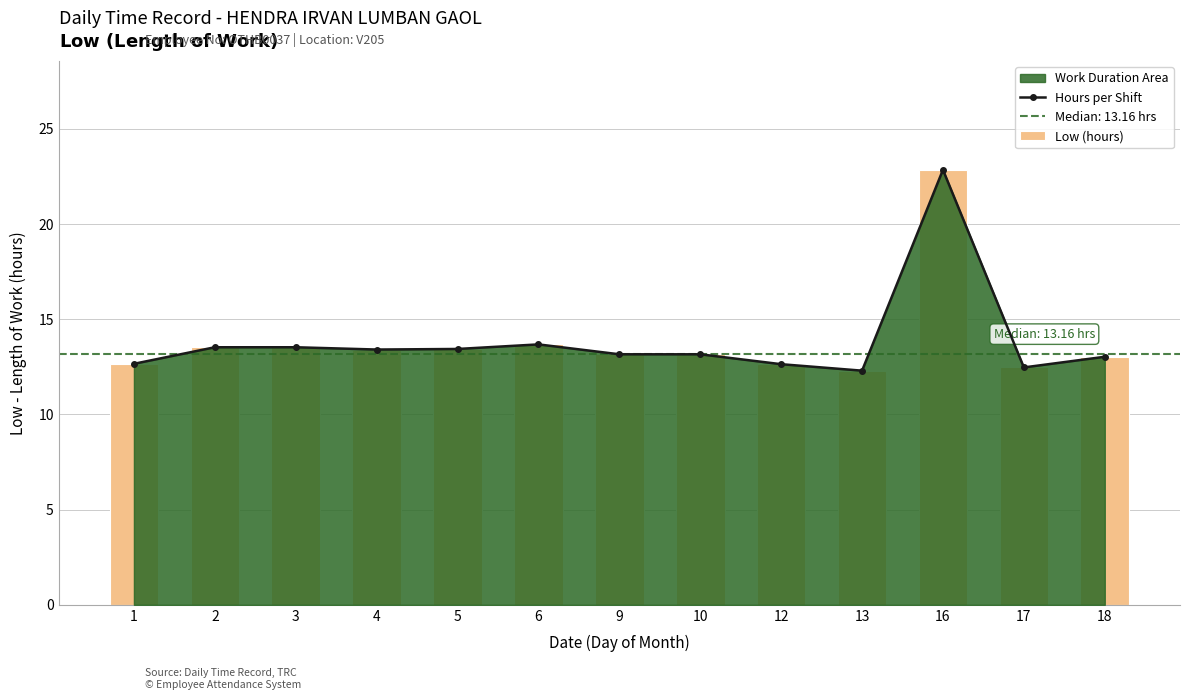

What is the total value across all series at 1?

25.3